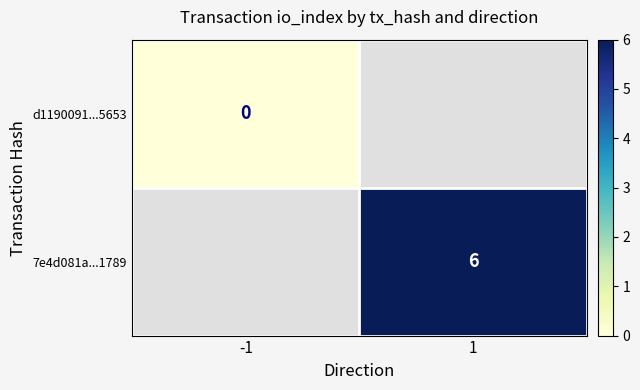

The 7e4d081a...1789 series shows 11 at 1. True or false?

False